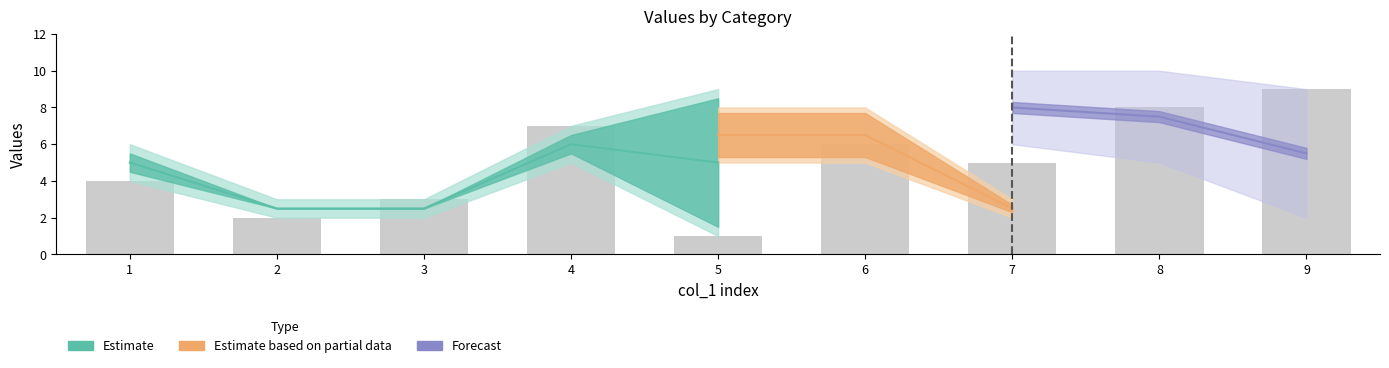

What is the difference between the maximum and second lowest values in the col_9 series?

7